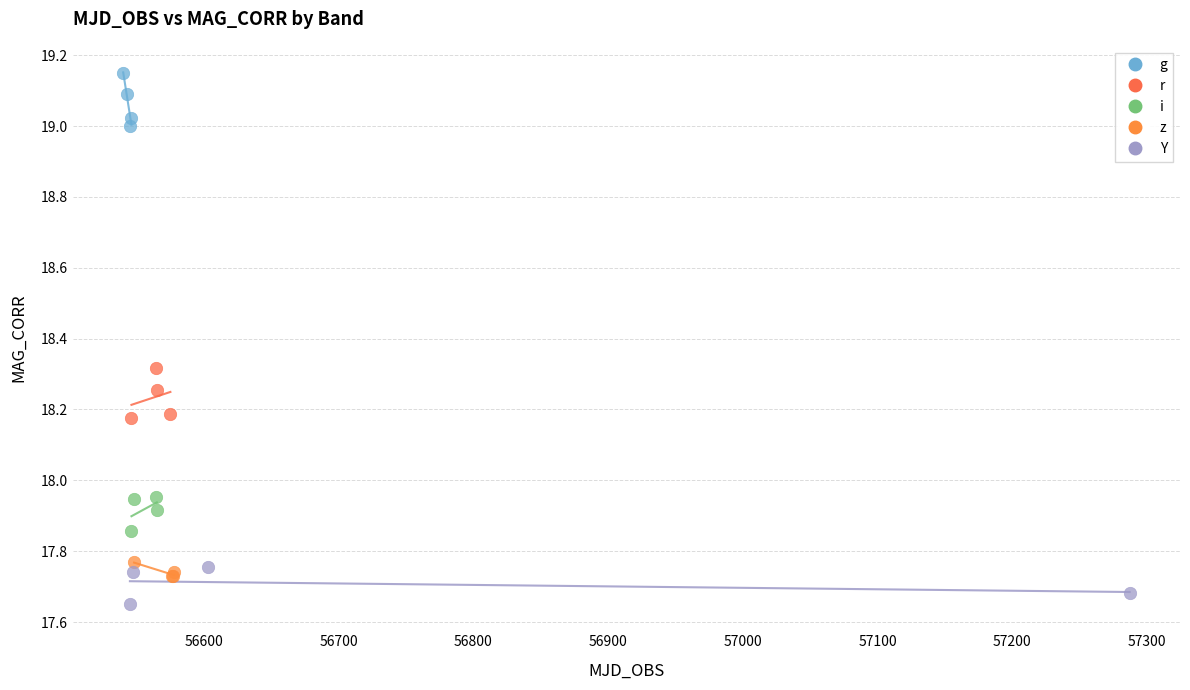

What are all the series names shown in the legend?

g, r, i, z, Y